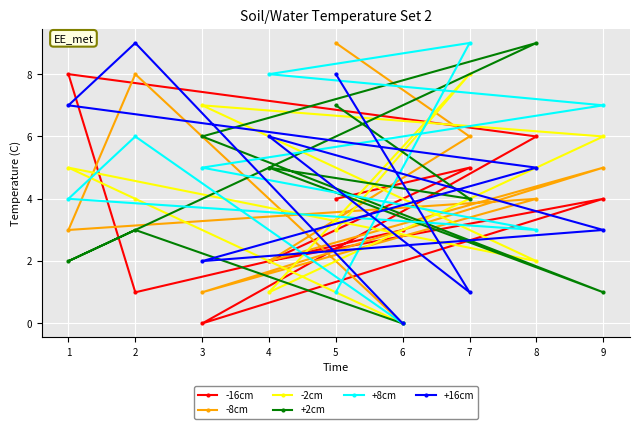

How many lines are shown in the chart?

6